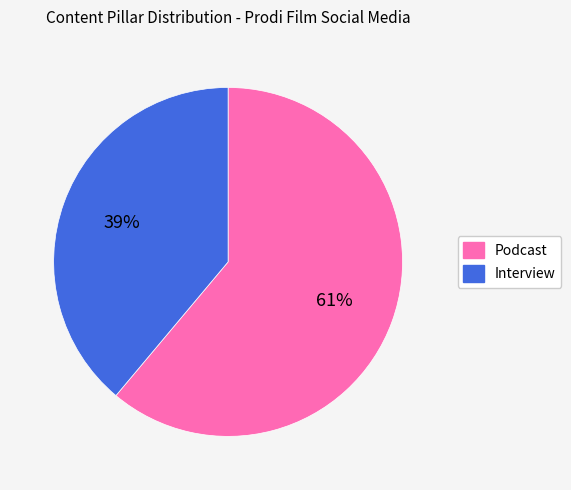

Count the number of slices in the pie.

2